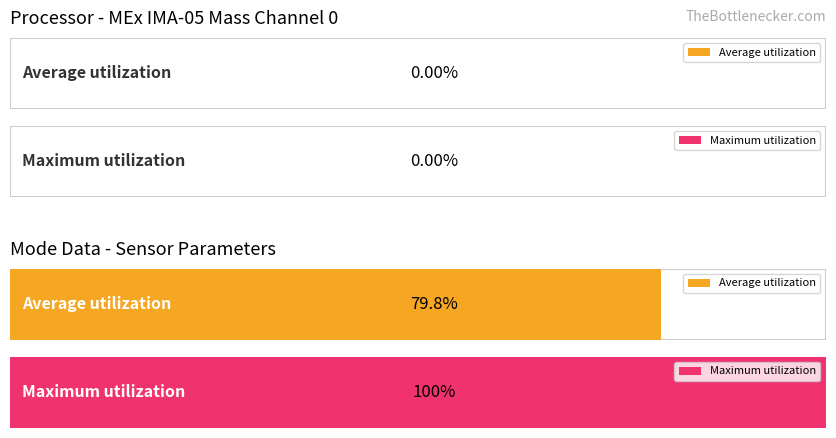

How many Average utilization values are between 0 and 1?

2